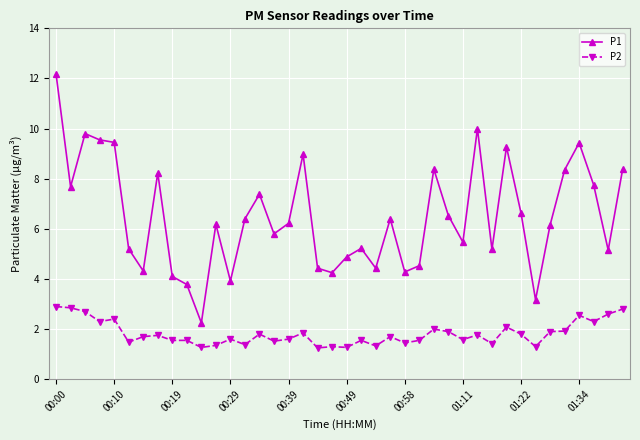

What is the average value of the P1 series?

6.5